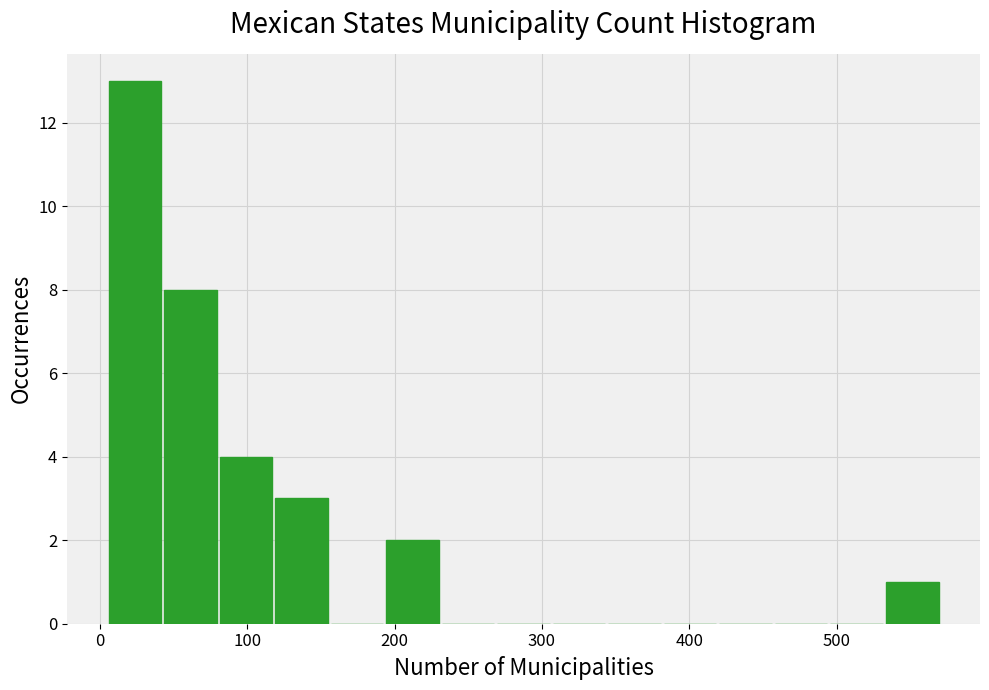

Around what value on the x-axis is the tallest bar? Give the approximate position of its centre, as read against the axis.

20